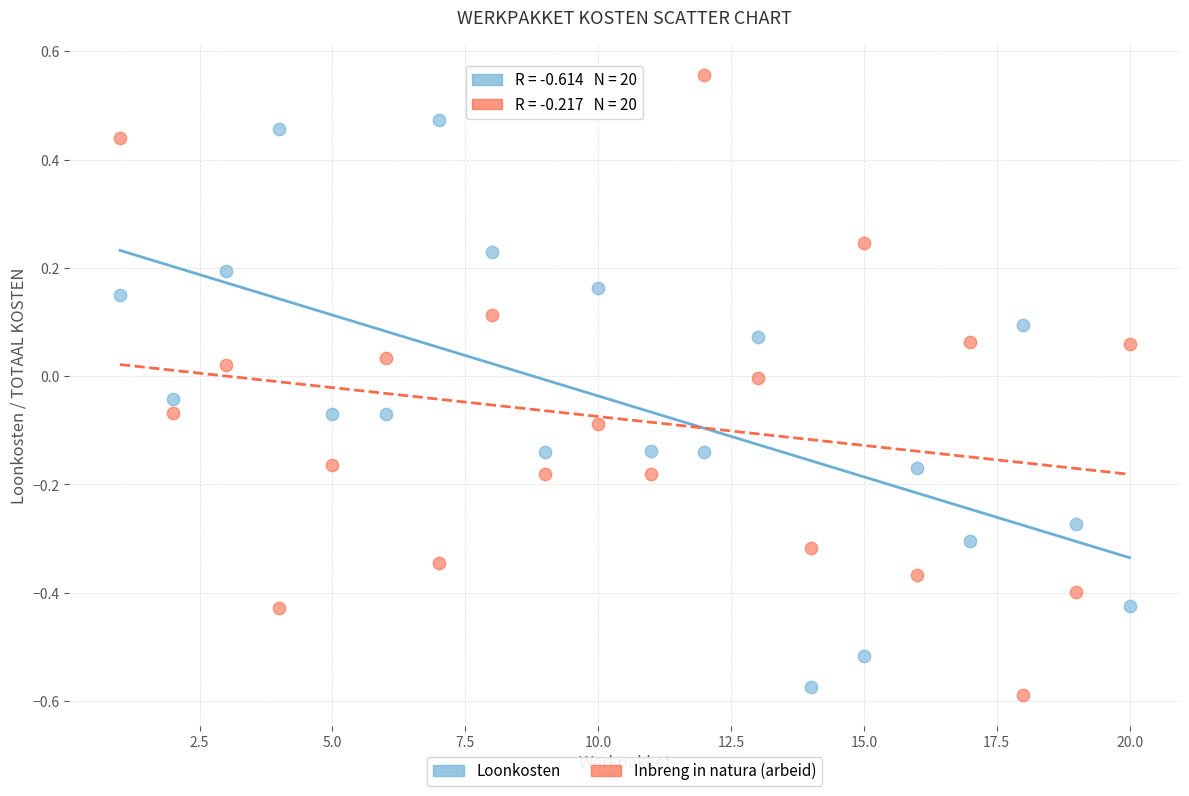

Across all data points, what is the range of Y values (max minus min)?

1.1